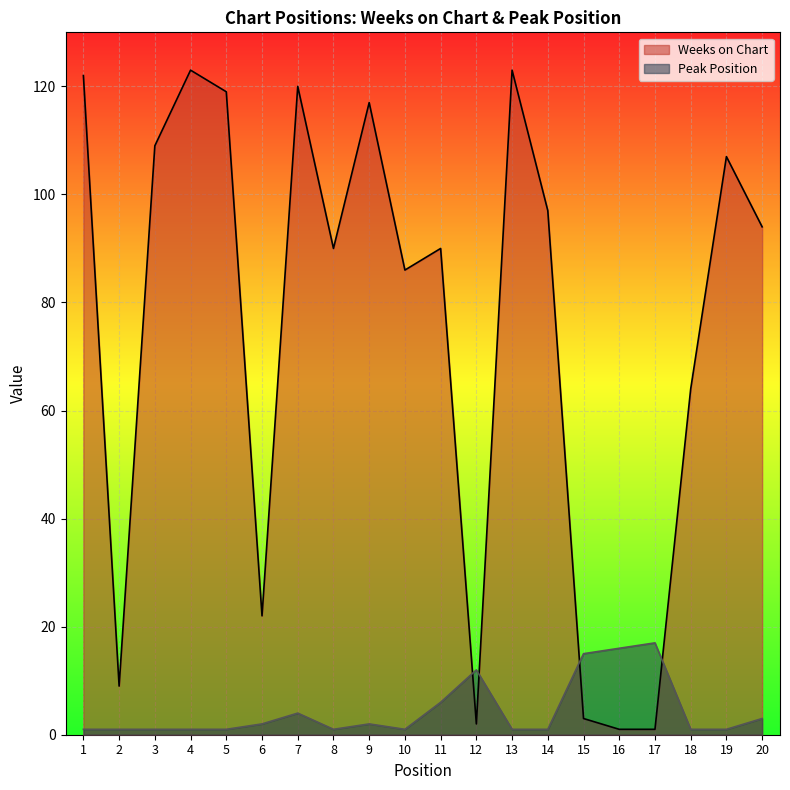

At which label does Weeks on Chart first exceed 94?

1